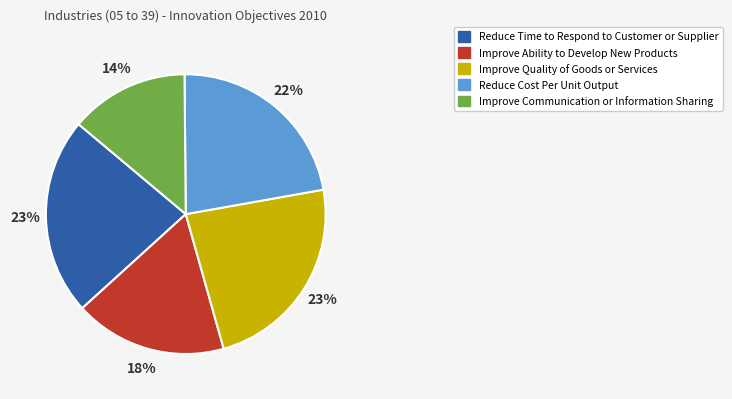

What percentage is the Reduce Cost Per Unit Output slice, to the nearest percent?

22%